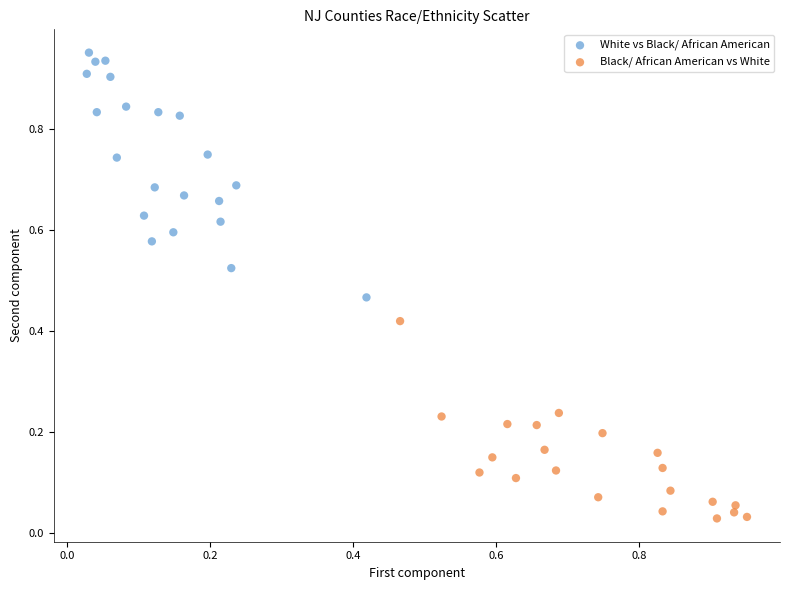

Which series reaches the minimum Y coordinate?

Black/ African American vs White